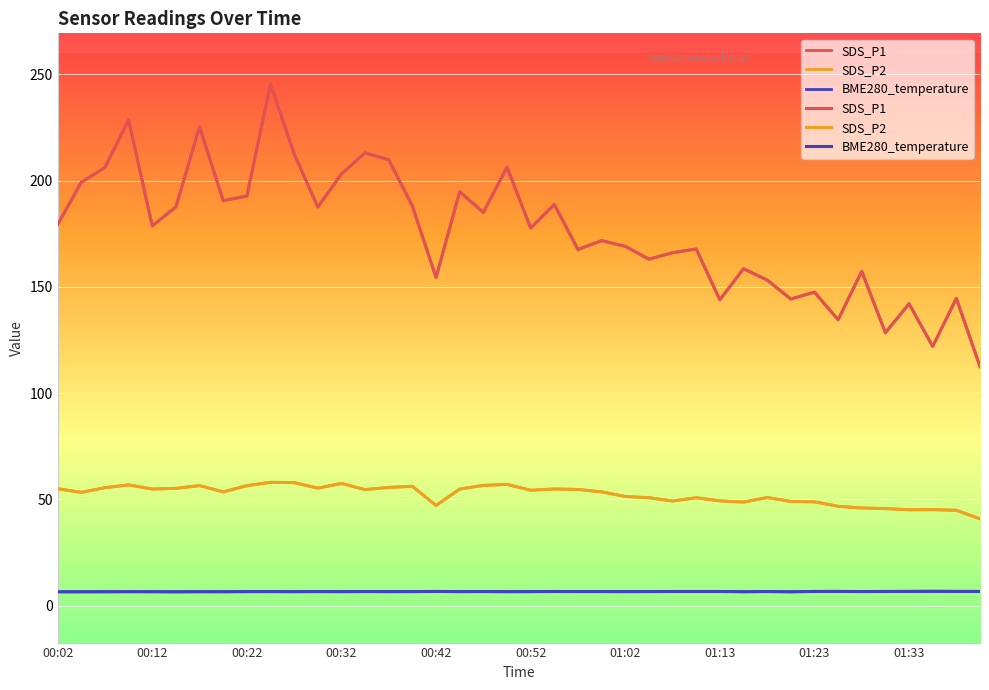

Reading left to right, list all the values displayed in this chart.

SDS_P1: 179.3	199.2	206.2	228.6	178.7	187.7	225.3	190.6	192.7	245.4	212.6	187.6	203.1	213.1	209.8	188.0	154.4	194.8	185.1	206.3	177.7	188.8	167.6	171.8	169.1	163.1	166.1	167.8	143.9	158.6	153.2	144.3	147.6	134.6	157.3	128.4	142.1	122.0	144.6	112.5
SDS_P2: 55.0	53.4	55.5	56.9	54.9	55.2	56.5	53.6	56.5	58.1	57.9	55.4	57.5	54.6	55.7	56.2	47.2	54.9	56.6	57.1	54.4	55.0	54.7	53.6	51.4	50.8	49.3	50.8	49.4	48.8	50.9	49.1	48.9	46.8	46.0	45.7	45.2	45.2	44.9	40.9
BME280_temperature: 6.6	6.6	6.6	6.6	6.6	6.6	6.6	6.6	6.7	6.7	6.6	6.7	6.6	6.7	6.7	6.7	6.8	6.7	6.7	6.6	6.7	6.7	6.7	6.7	6.7	6.7	6.7	6.7	6.7	6.6	6.7	6.6	6.7	6.8	6.7	6.8	6.8	6.8	6.8	6.8